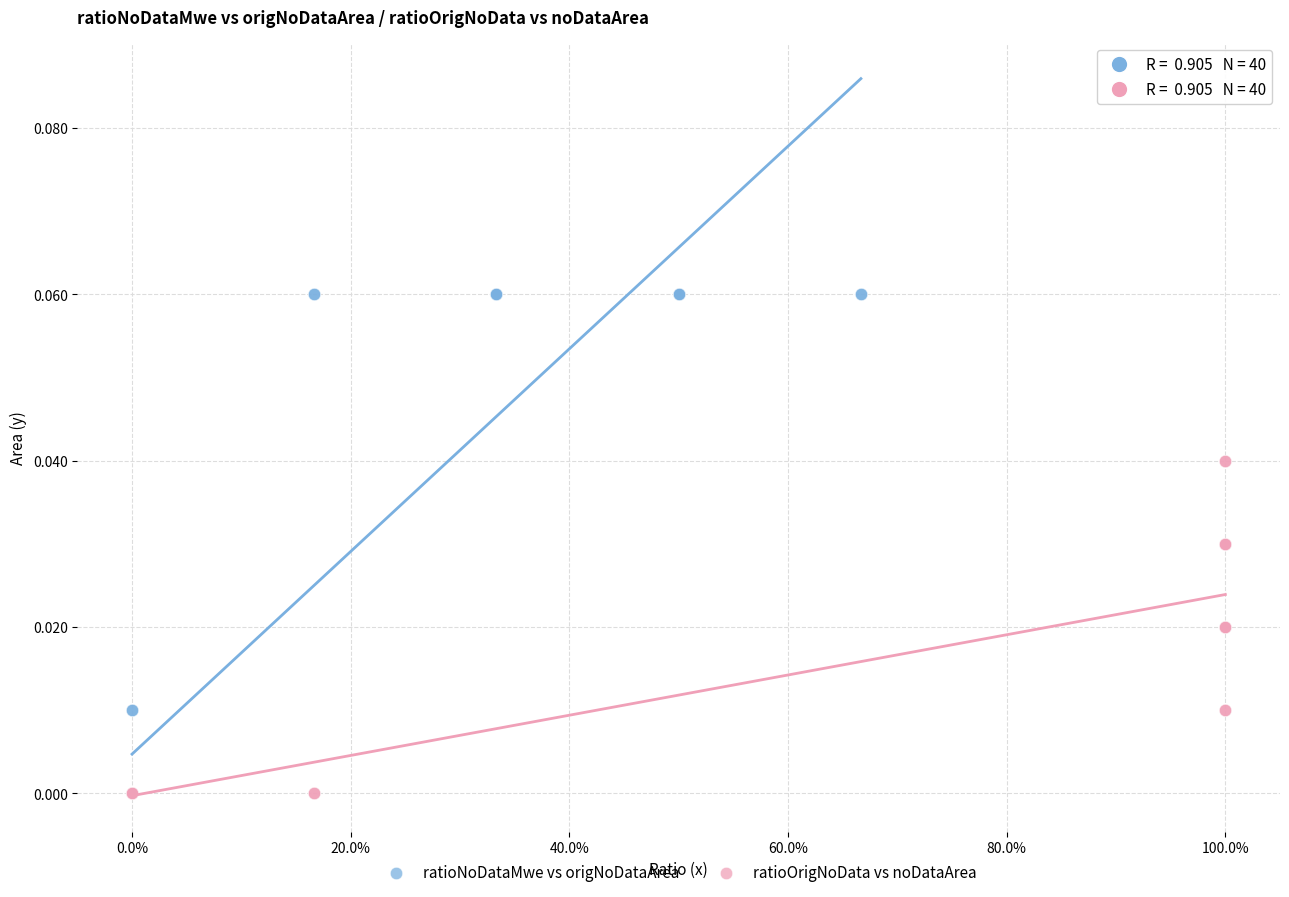

What are all the series names shown in the legend?

ratioNoDataMwe vs origNoDataArea, ratioOrigNoData vs noDataArea